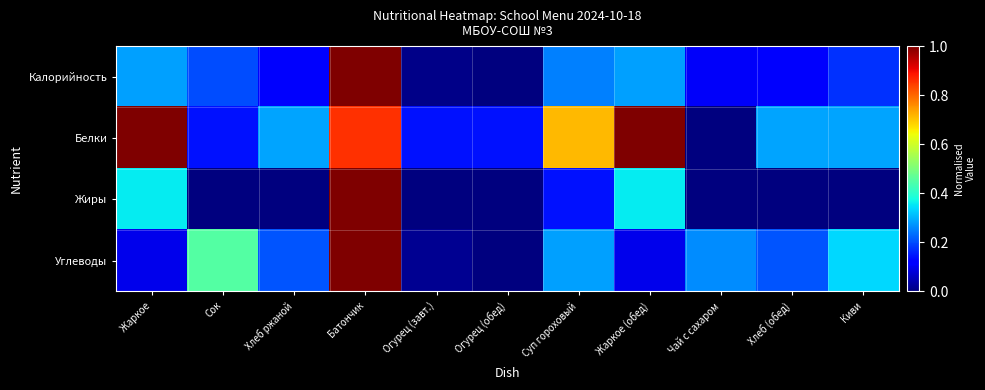

Reading right to left, extract all data points from this chart.

Калорийность: Киви=0.2	Хлеб (обед)=0.1	Чай с сахаром=0.1	Жаркое (обед)=0.3	Суп гороховый=0.2	Огурец (обед)=0.0	Огурец (завт.)=0.0	Батончик=1.0	Хлеб ржаной=0.1	Сок=0.2	Жаркое=0.3
Белки: Киви=0.3	Хлеб (обед)=0.3	Чай с сахаром=0.0	Жаркое (обед)=1.0	Суп гороховый=0.7	Огурец (обед)=0.1	Огурец (завт.)=0.1	Батончик=0.9	Хлеб ржаной=0.3	Сок=0.1	Жаркое=1.0
Жиры: Киви=0.0	Хлеб (обед)=0.0	Чай с сахаром=0.0	Жаркое (обед)=0.4	Суп гороховый=0.1	Огурец (обед)=0.0	Огурец (завт.)=0.0	Батончик=1.0	Хлеб ржаной=0.0	Сок=0.0	Жаркое=0.4
Углеводы: Киви=0.3	Хлеб (обед)=0.2	Чай с сахаром=0.3	Жаркое (обед)=0.1	Суп гороховый=0.3	Огурец (обед)=0.0	Огурец (завт.)=0.0	Батончик=1.0	Хлеб ржаной=0.2	Сок=0.5	Жаркое=0.1